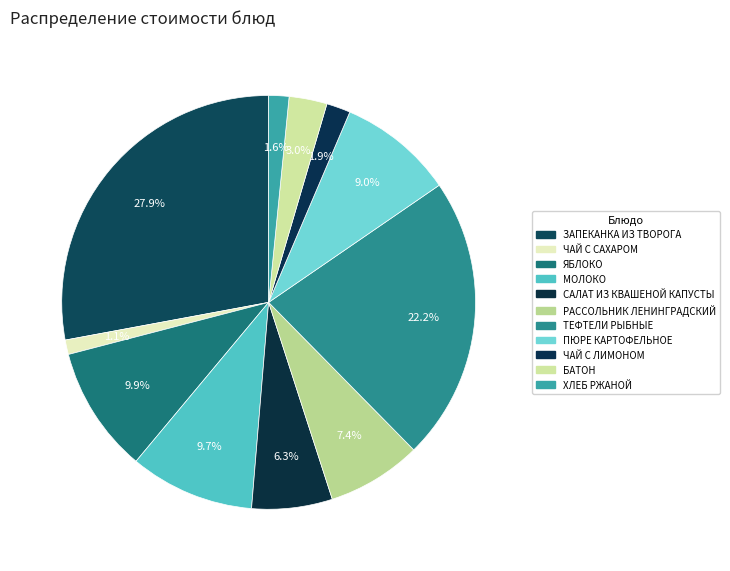

Between ХЛЕБ РЖАНОЙ and ЧАЙ С САХАРОМ, which is larger?

ХЛЕБ РЖАНОЙ